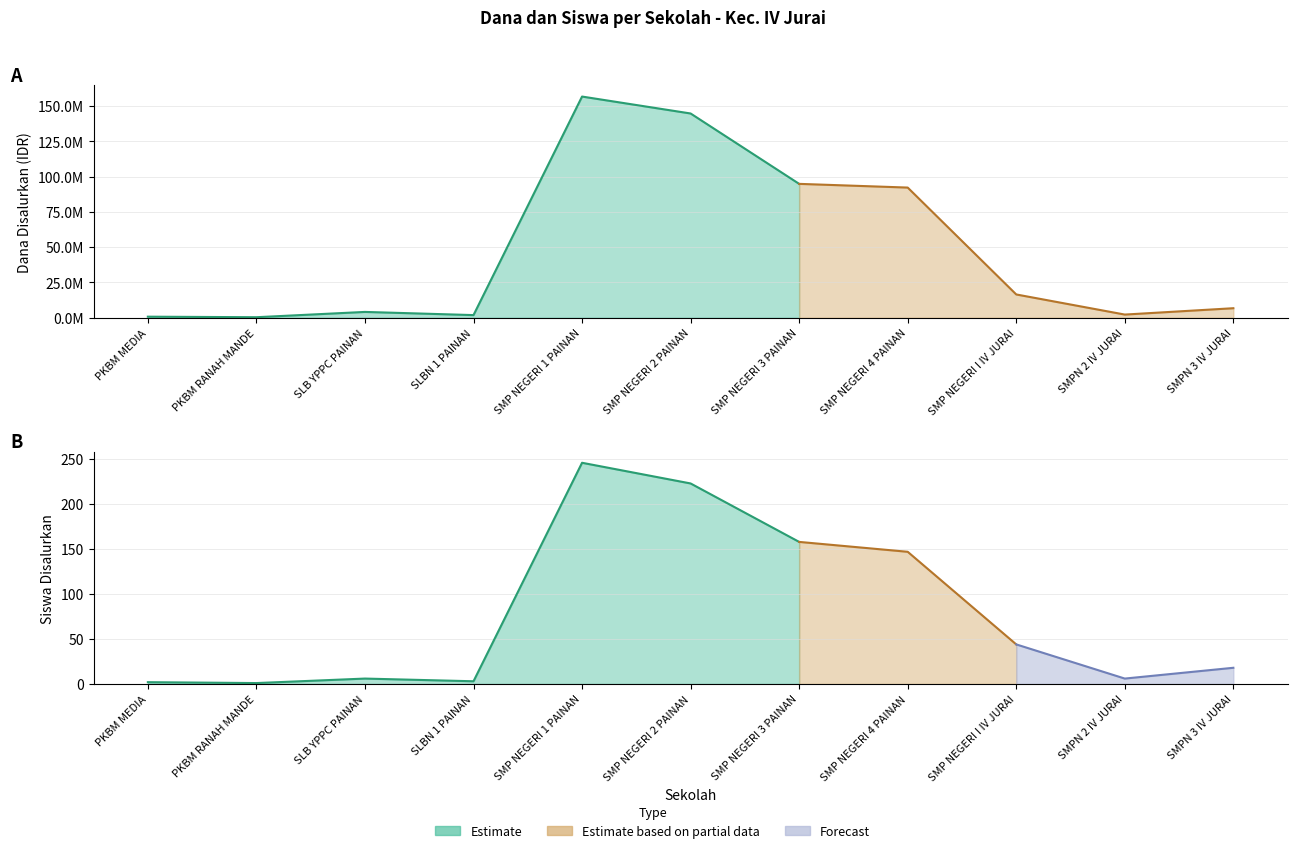

Rank the series by their maximum value, from highest to lowest.

Dana Disalurkan, Siswa Disalurkan